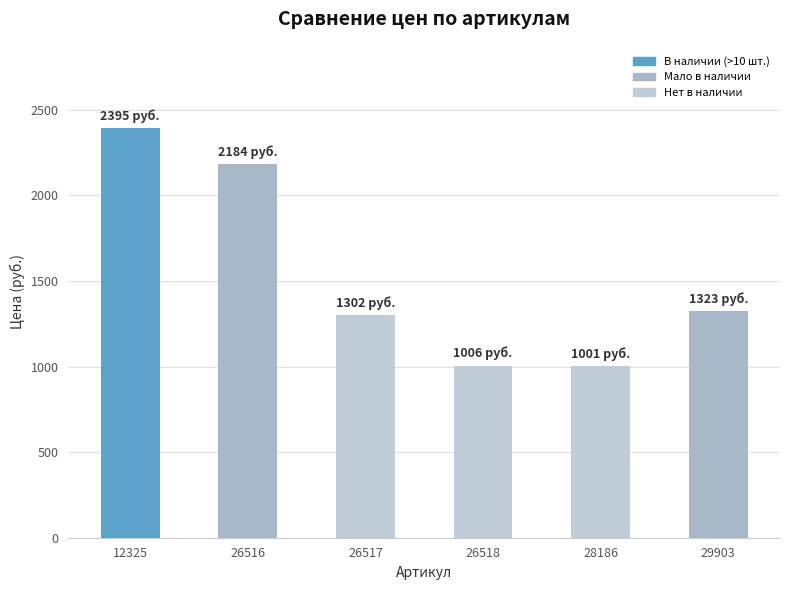

How many categories are shown in the chart?

6